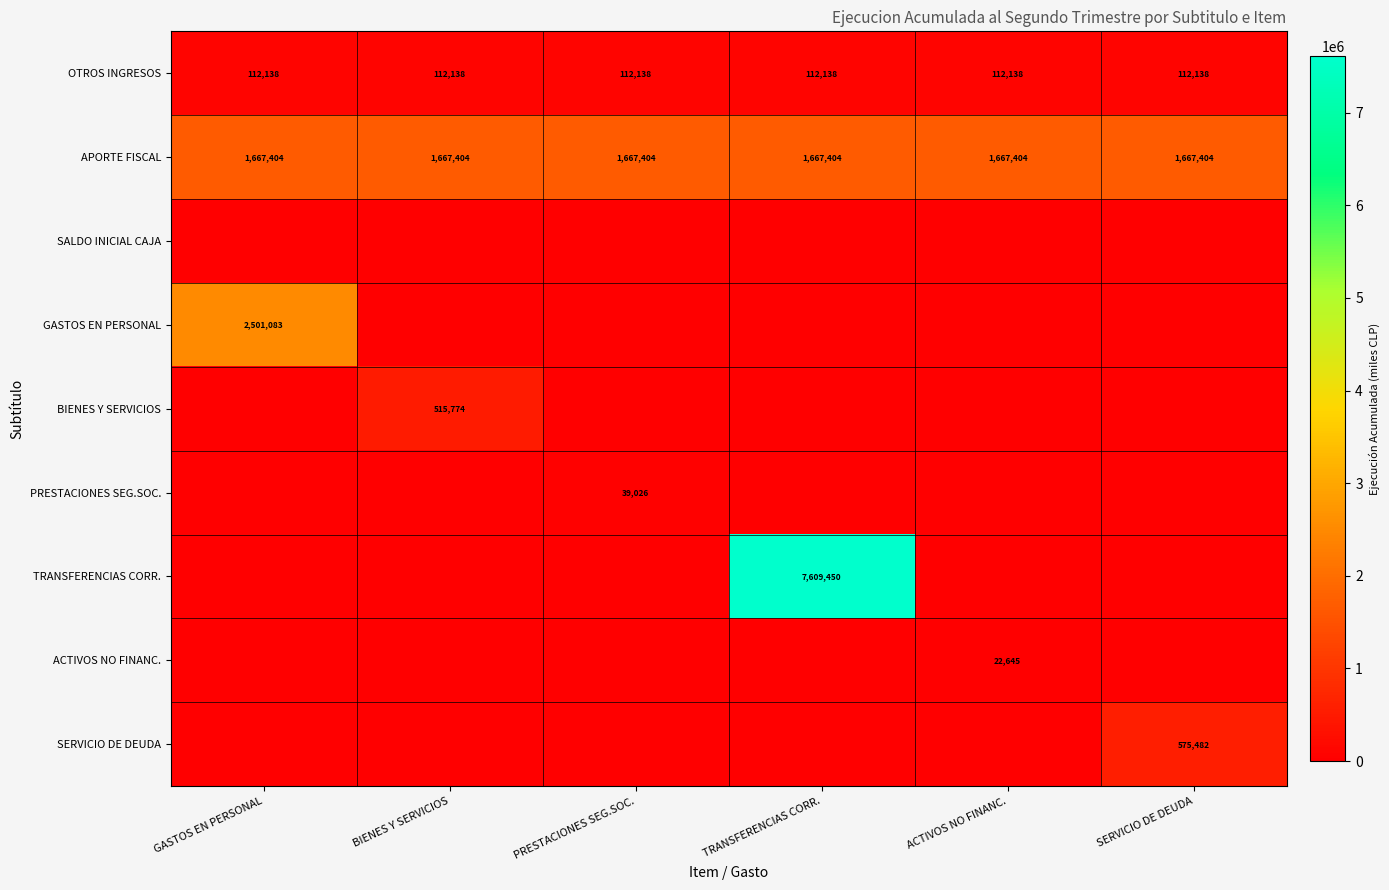

What is the sum of all OTROS INGRESOS values?

672828